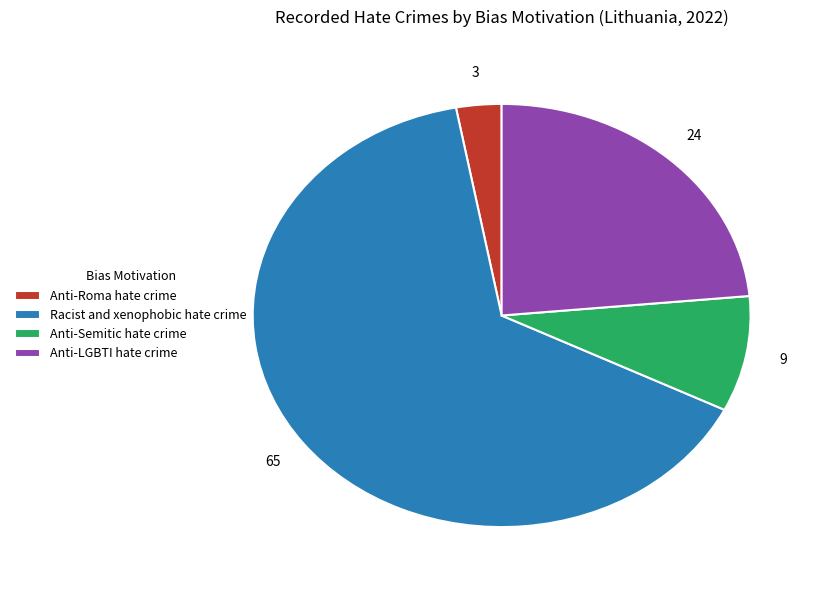

How many segments does this pie chart have?

4